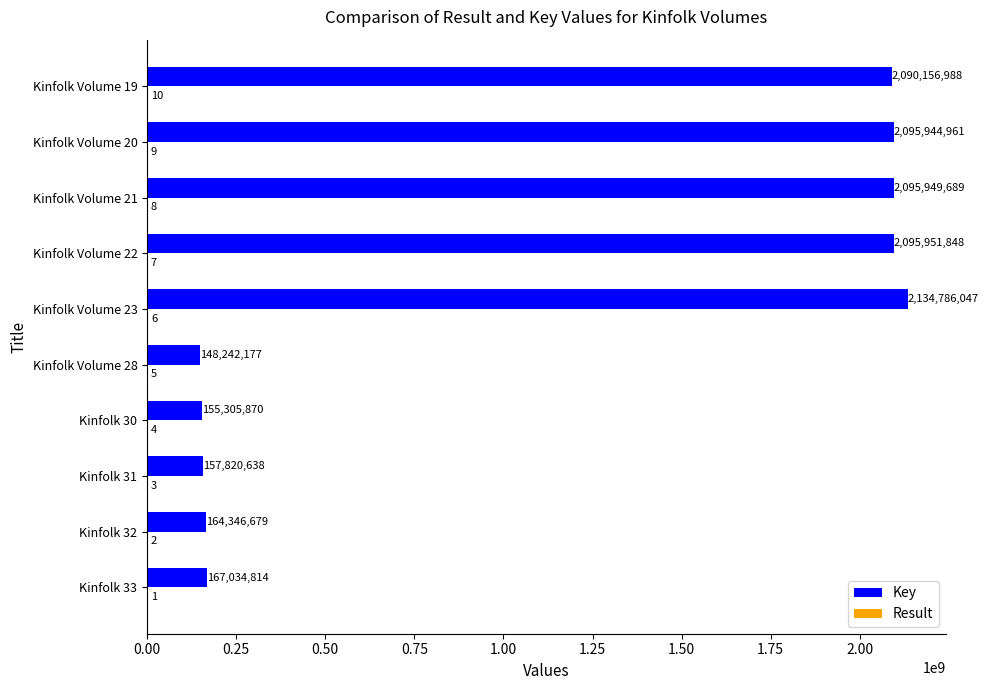

How many distinct data groups are displayed?

2